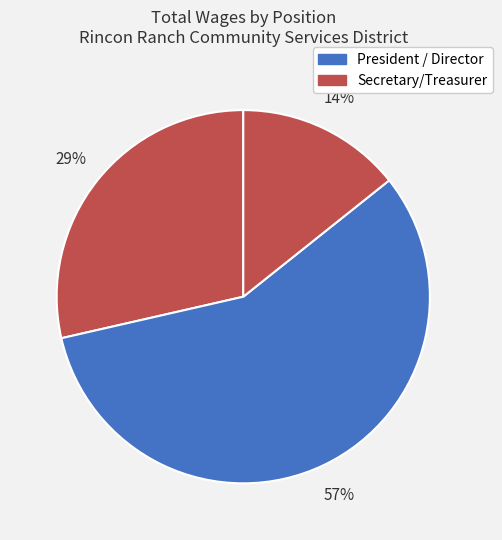

Which slice is the largest?

President